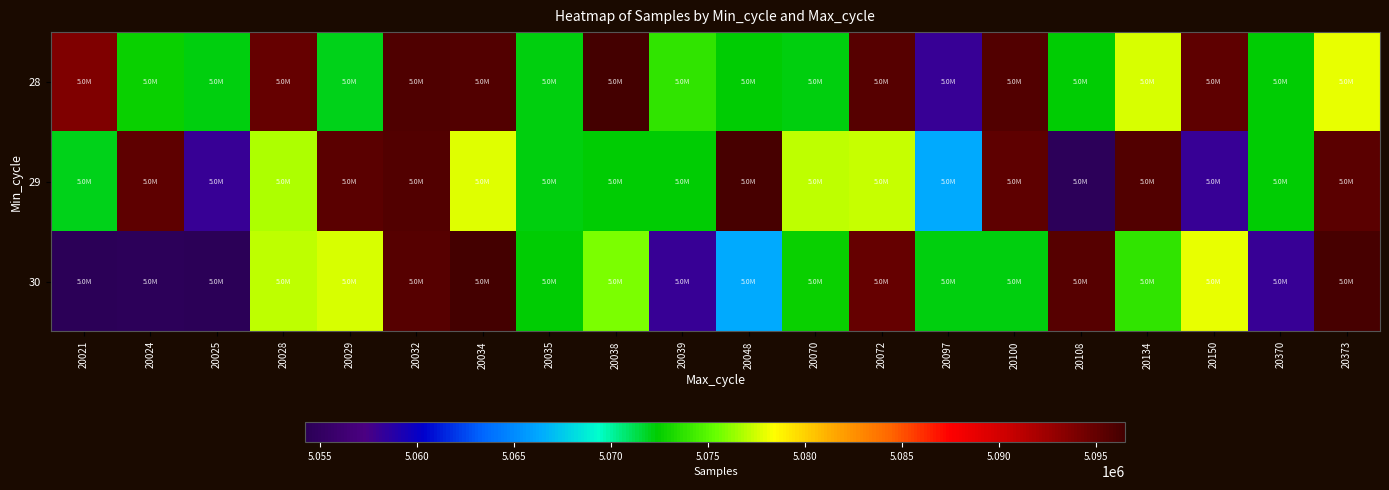

What is the spread (max minus min) of values at 20097?

14099